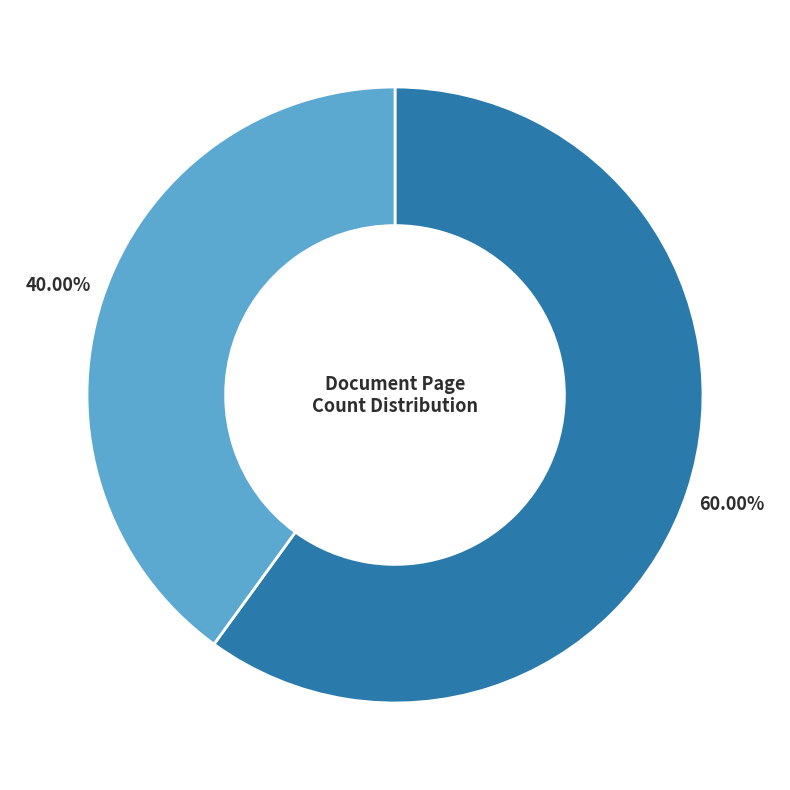

Is there a majority slice in this chart?

Yes